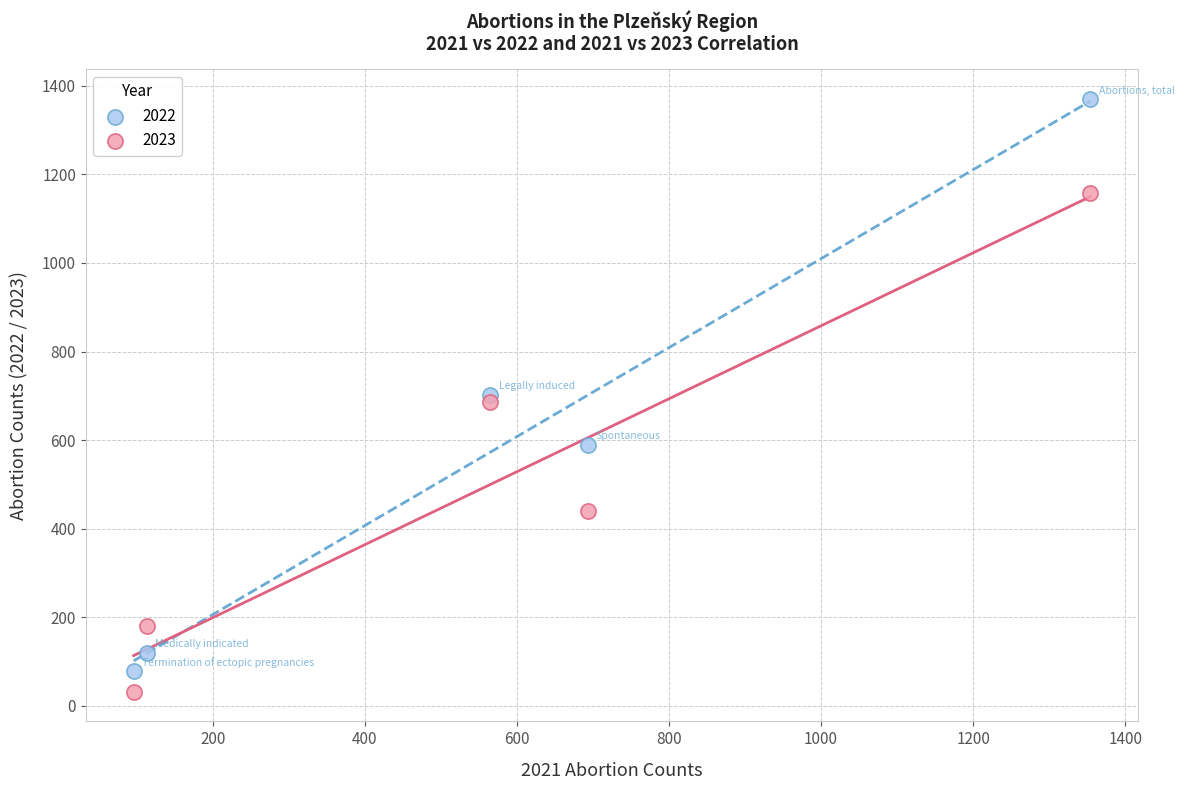

Which series reaches the minimum Y coordinate?

2023